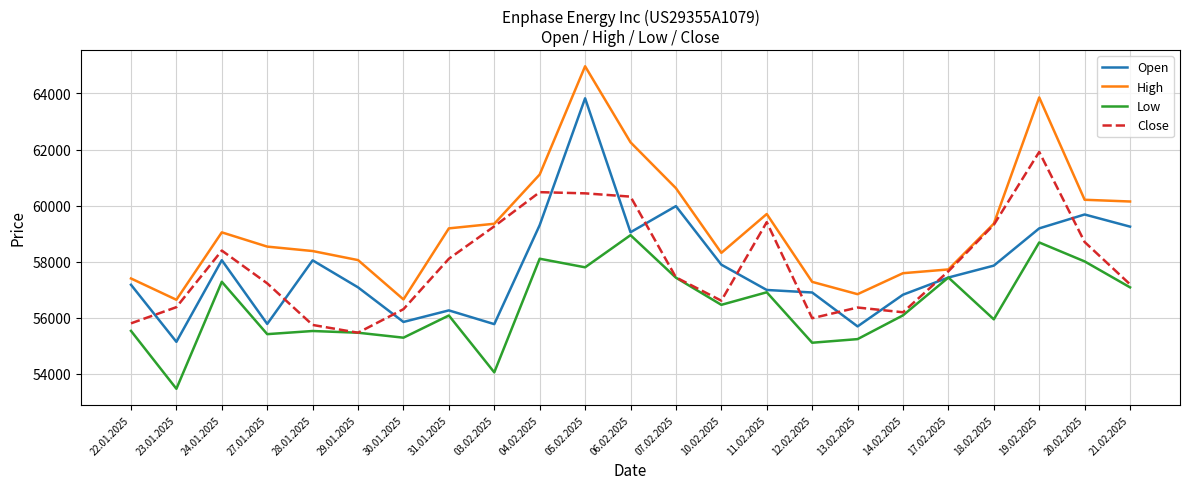

How many series are shown in this chart?

4